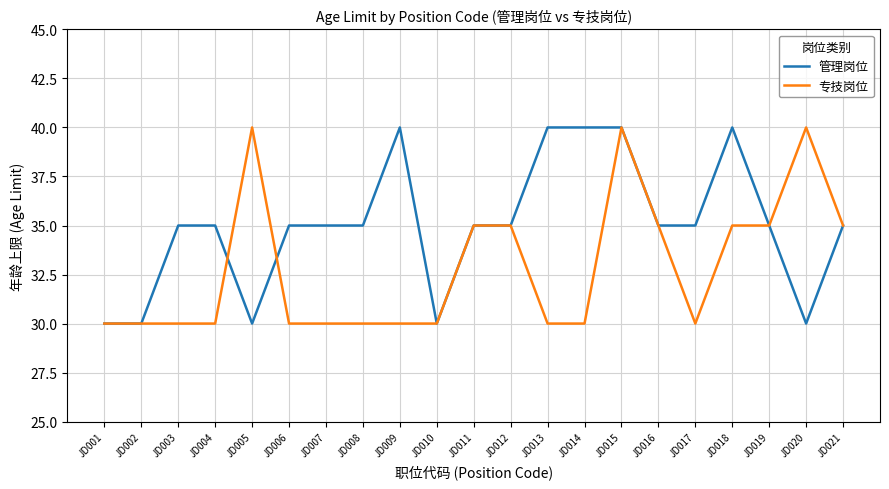

Count the number of categories in the chart.

21